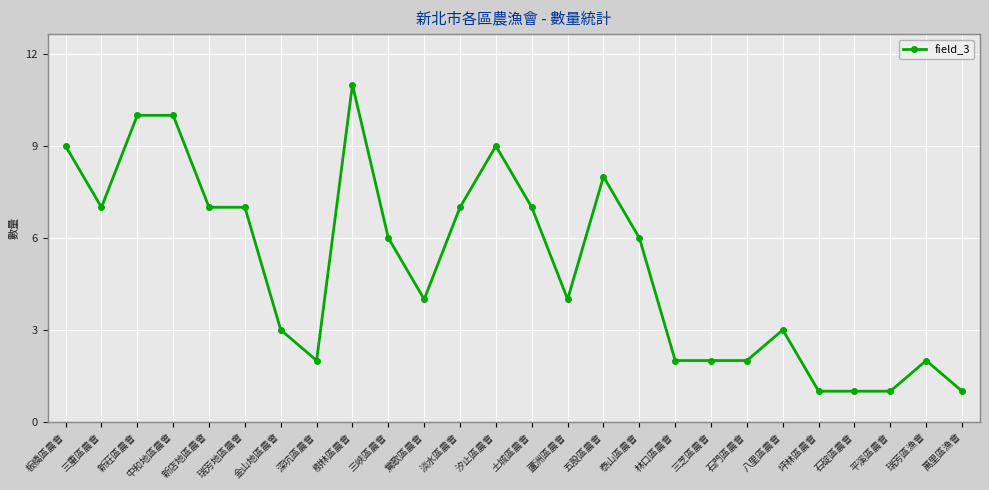

What position from the right is 三芝區農會?

8